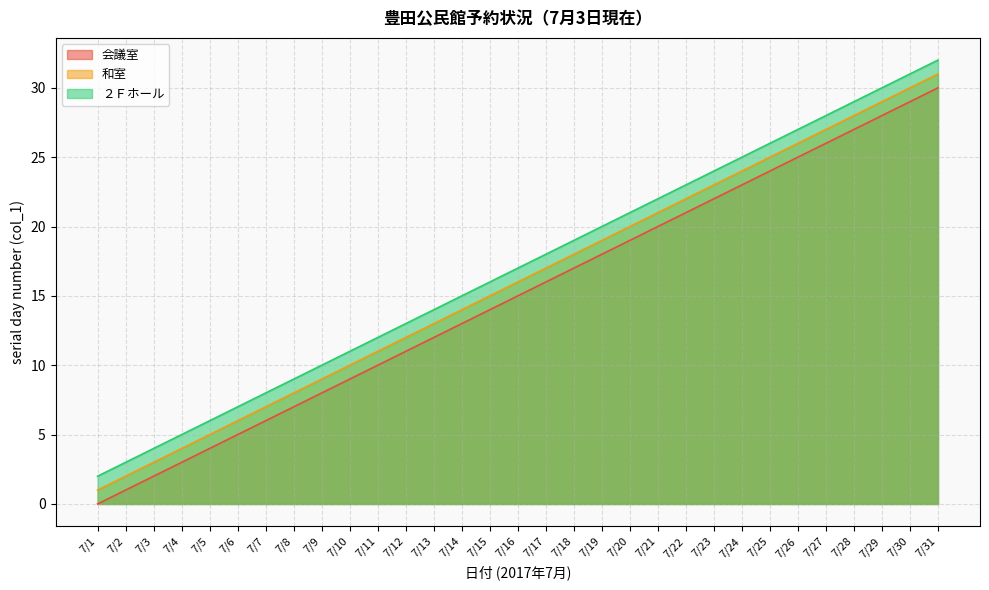

Which series changed the most between 7/26 and 7/30?

会議室